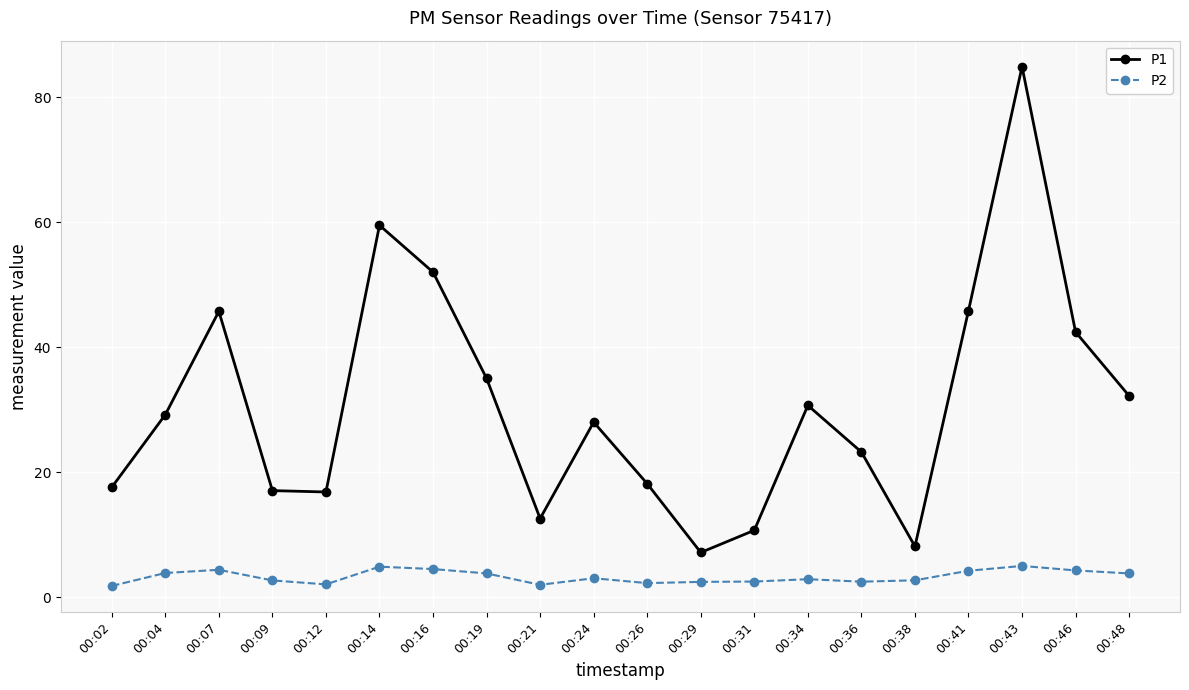

True or false: P2 has a value of 3.9 at 00:19.

True